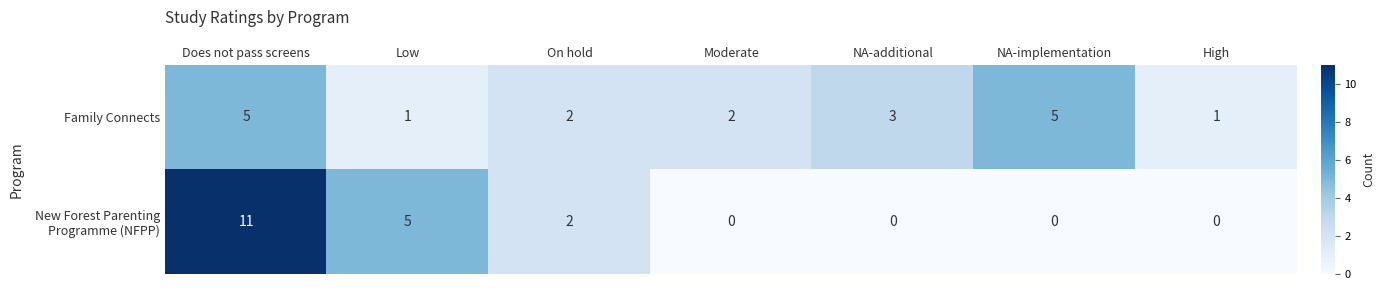

True or false: Family Connects has a value of 2 at High.

False